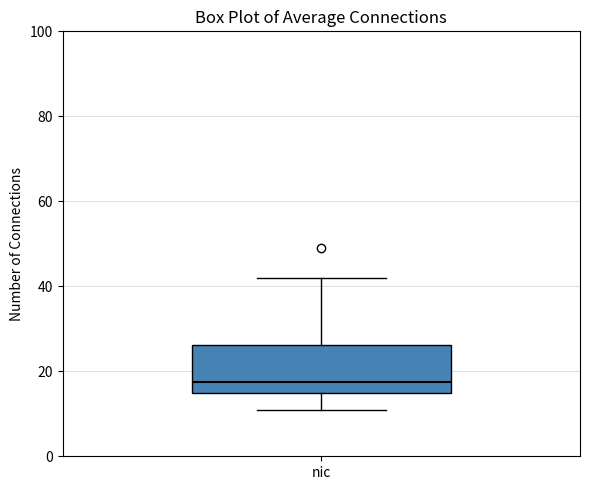

Transcribe this box plot: give where the median line is, the range the box spans, and where the two whiskers end, as read against the y-axis. The values are not printed on the chart, so give them approximately, as read against the axis.

median 18, box 16 to 26, whiskers 12 to 42